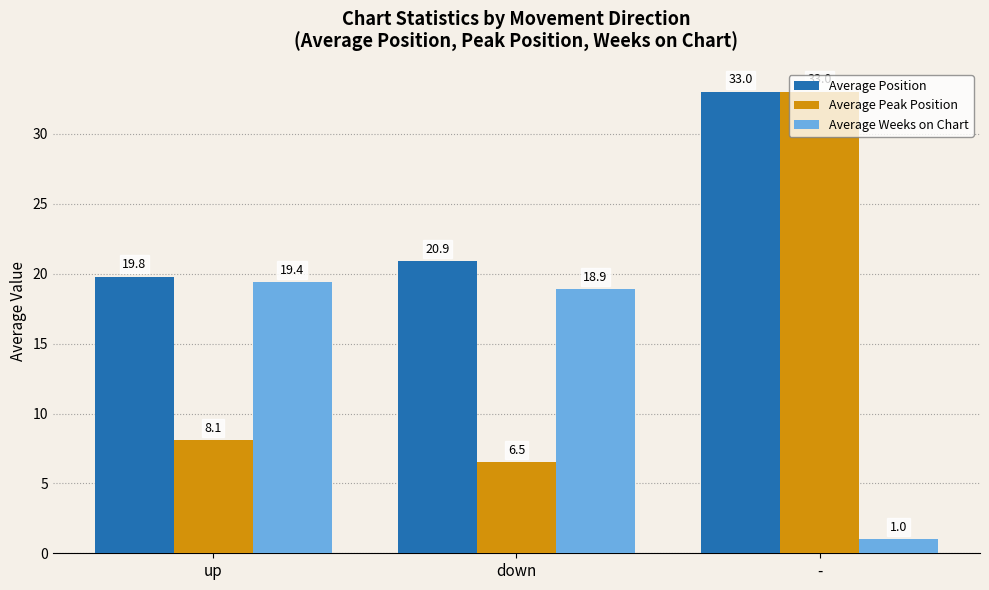

Reading left to right, extract all data points from this chart.

Average Position: 19.8	20.9	33.0
Average Peak Position: 8.1	6.5	33.0
Average Weeks on Chart: 19.4	18.9	1.0